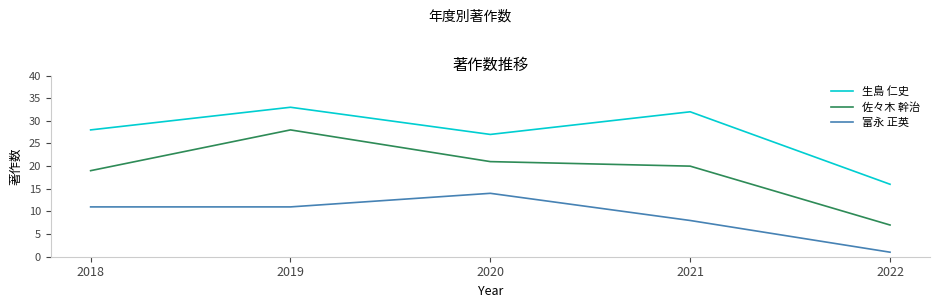

Between 2018 and 2019, which series saw the biggest shift?

佐々木 幹治